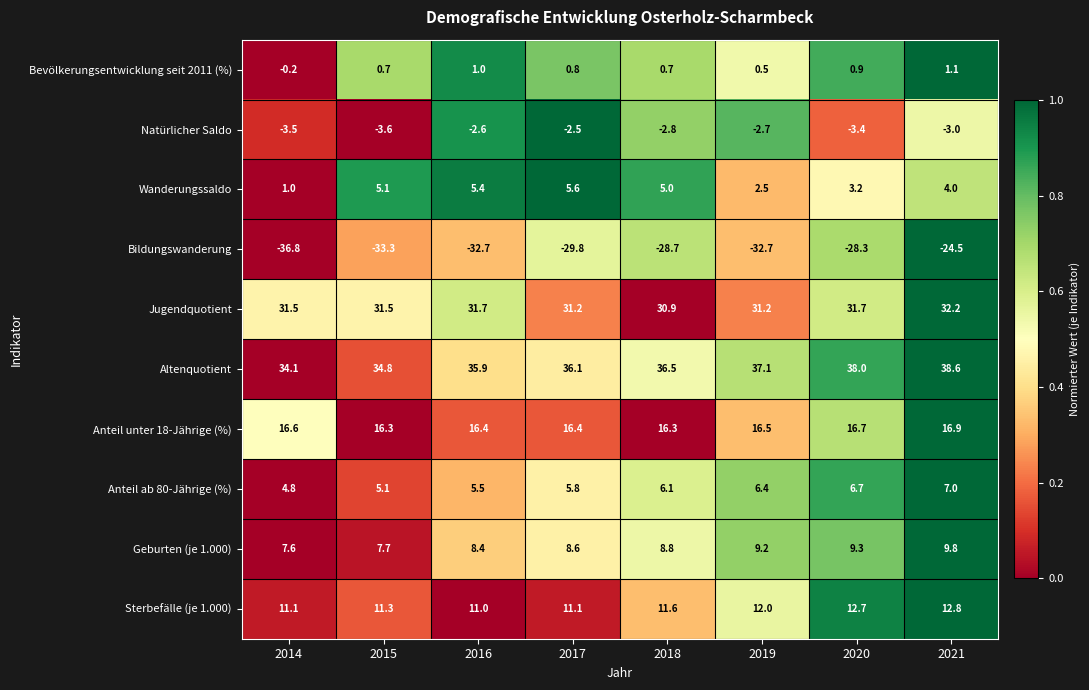

What is the total value across all series at 2016?

80.0